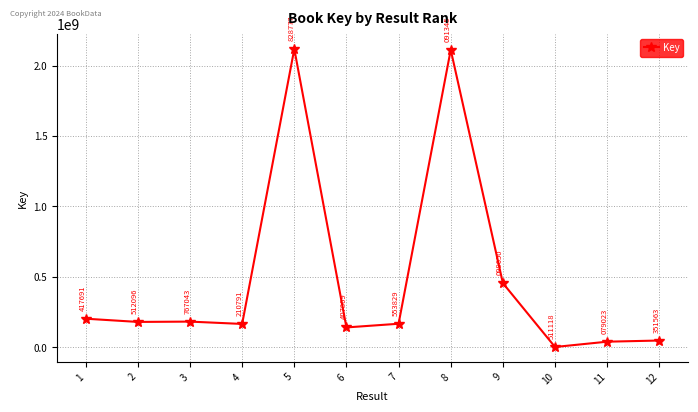

Rank the categories by value from lowest to highest.

10, 11, 12, 6, 4, 7, 2, 3, 1, 9, 8, 5